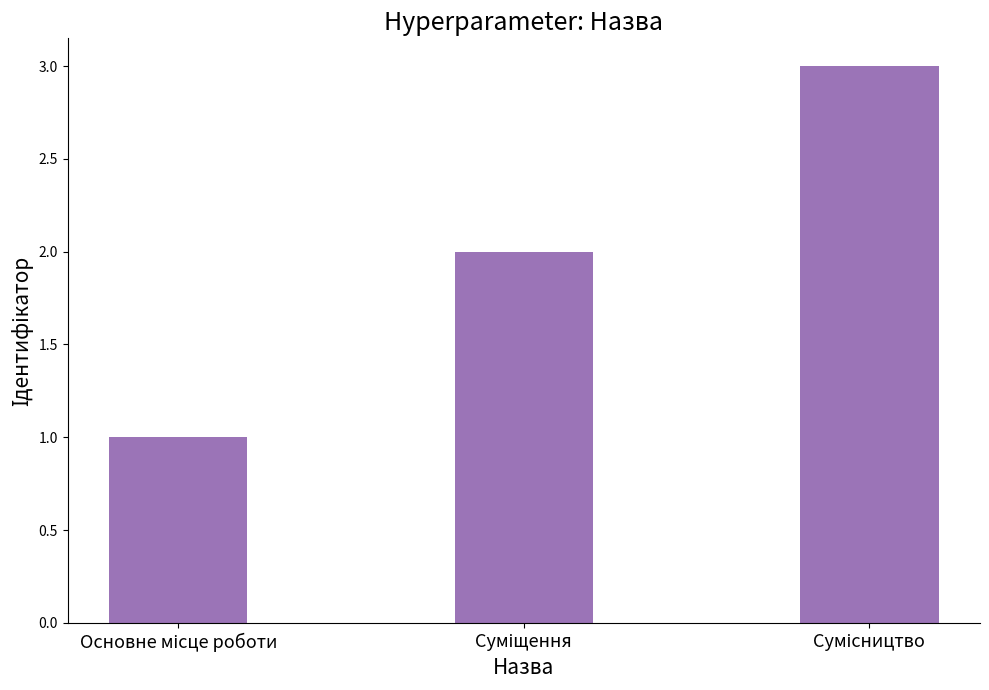

What is the sum of all values?

6